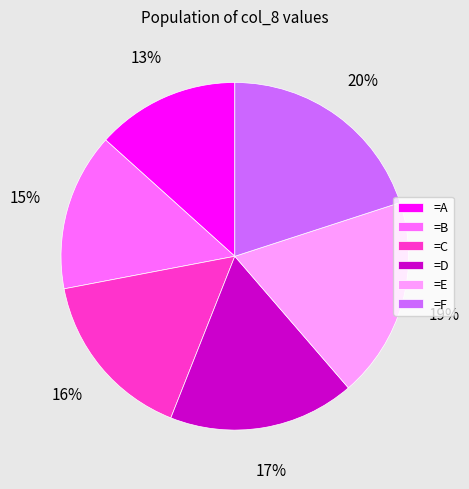

Do =F and =D together represent more than half of the pie?

No